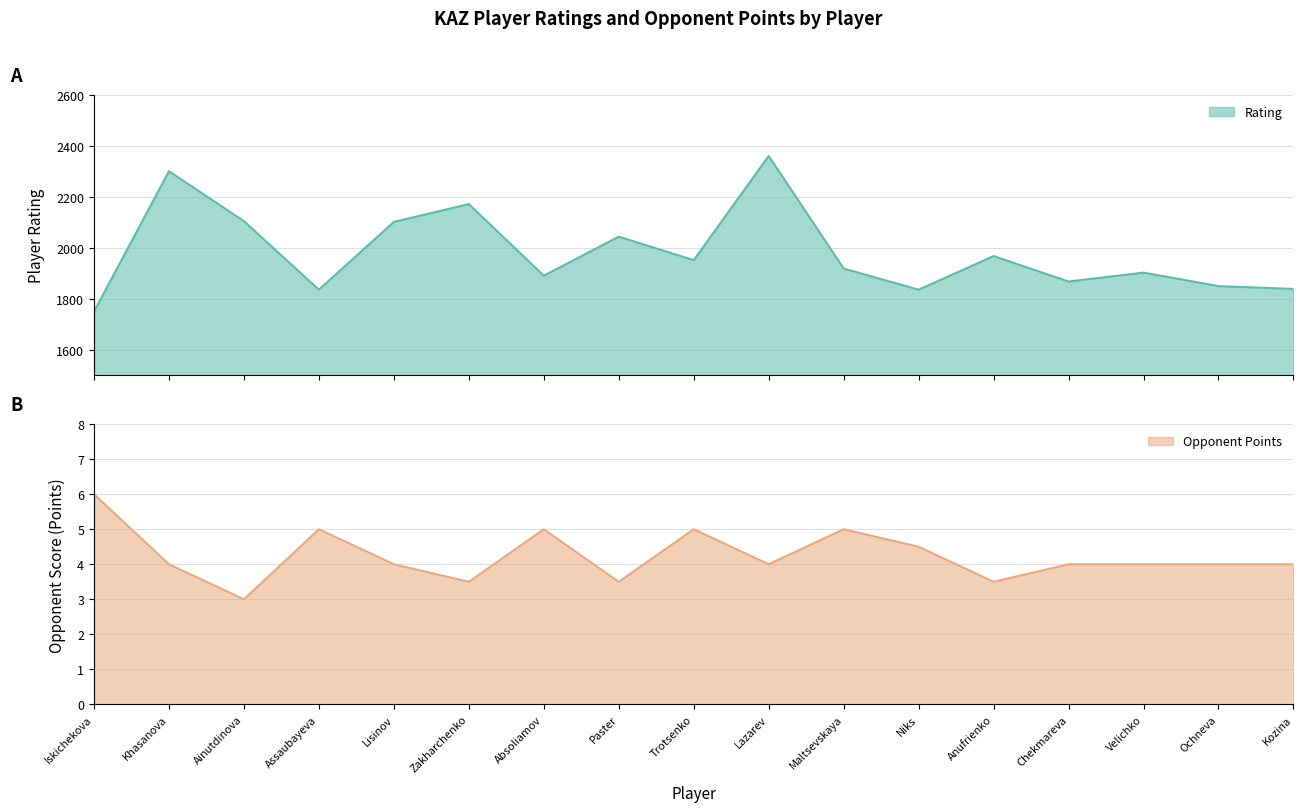

What is the difference between the maximum and second lowest values in the Rating series?

525